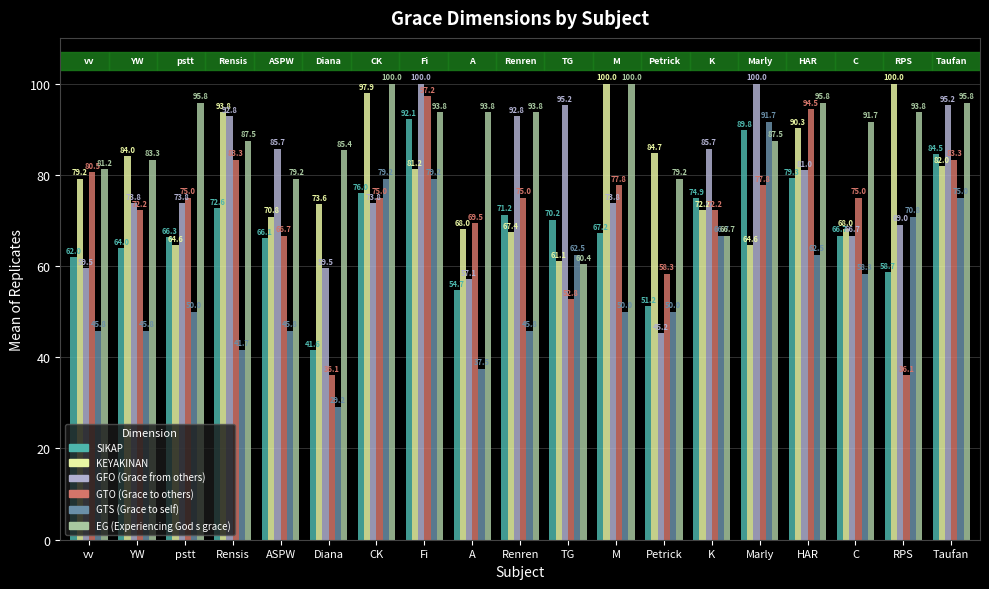

What is the greatest value displayed?

100.0